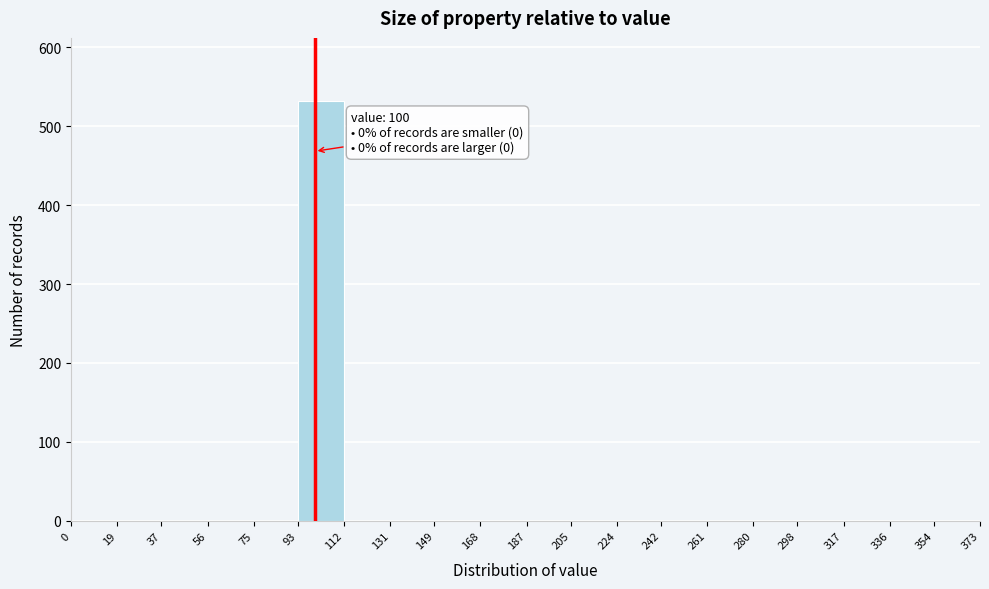

Over which range of the x-axis is the bar tallest?

93 to 112